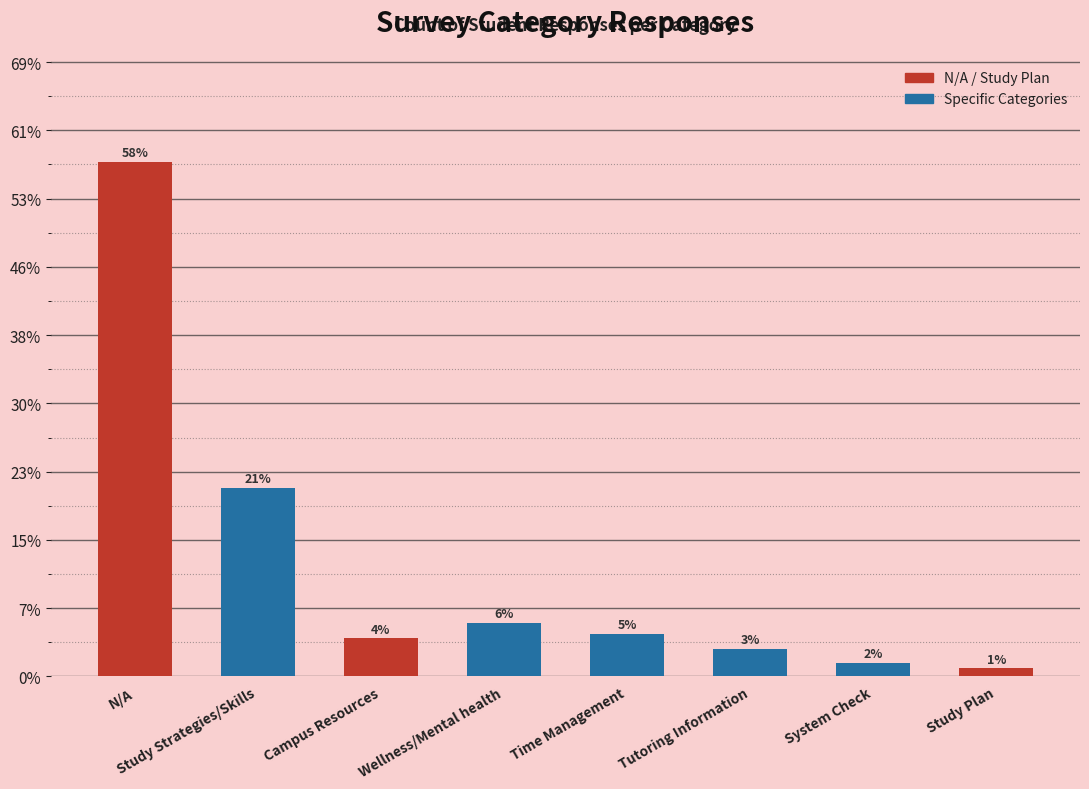

Is it true that the value at Study Plan is 10?

False